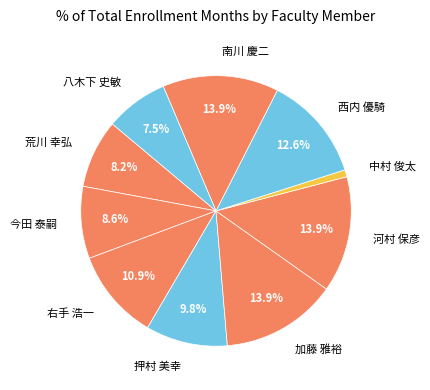

To the nearest percent, what is the combined percentage of 押村 美幸 and 右手 浩一?

21%